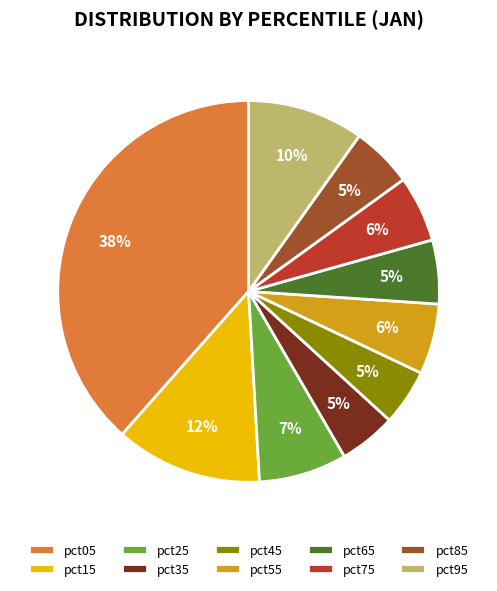

What percentage is the pct85 slice, to the nearest percent?

5%